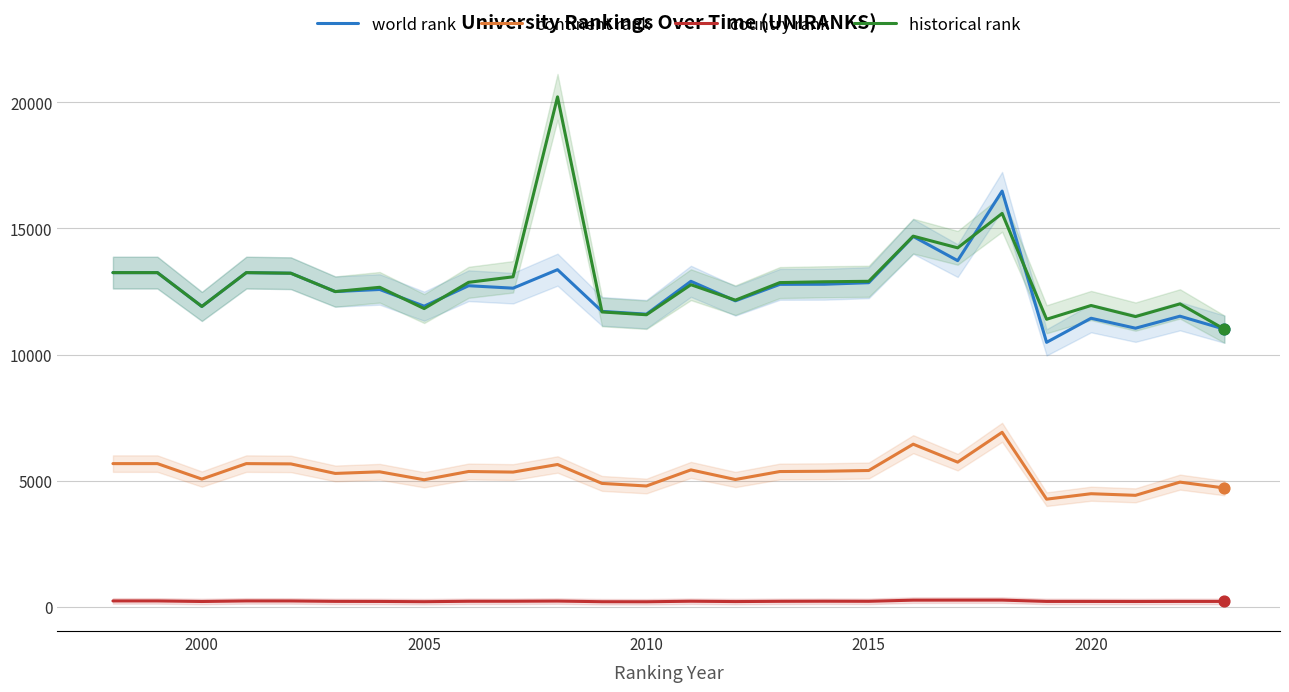

True or false: continent rank and historical rank cross at least once.

False